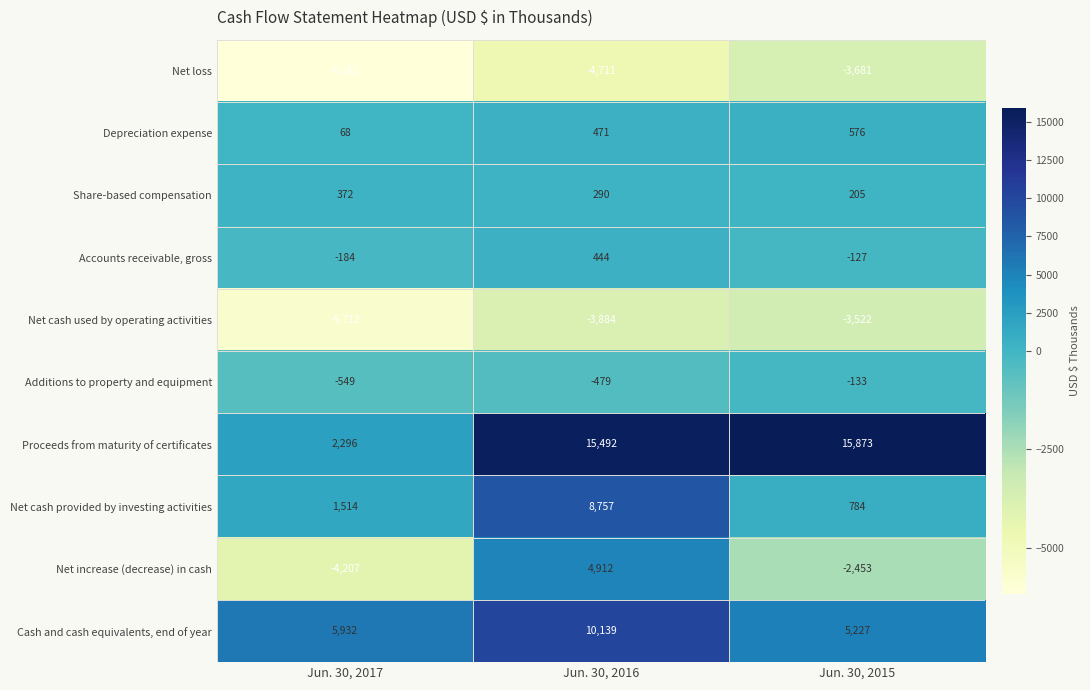

Where is Share-based compensation nearest to the value 288?

Jun. 30, 2016